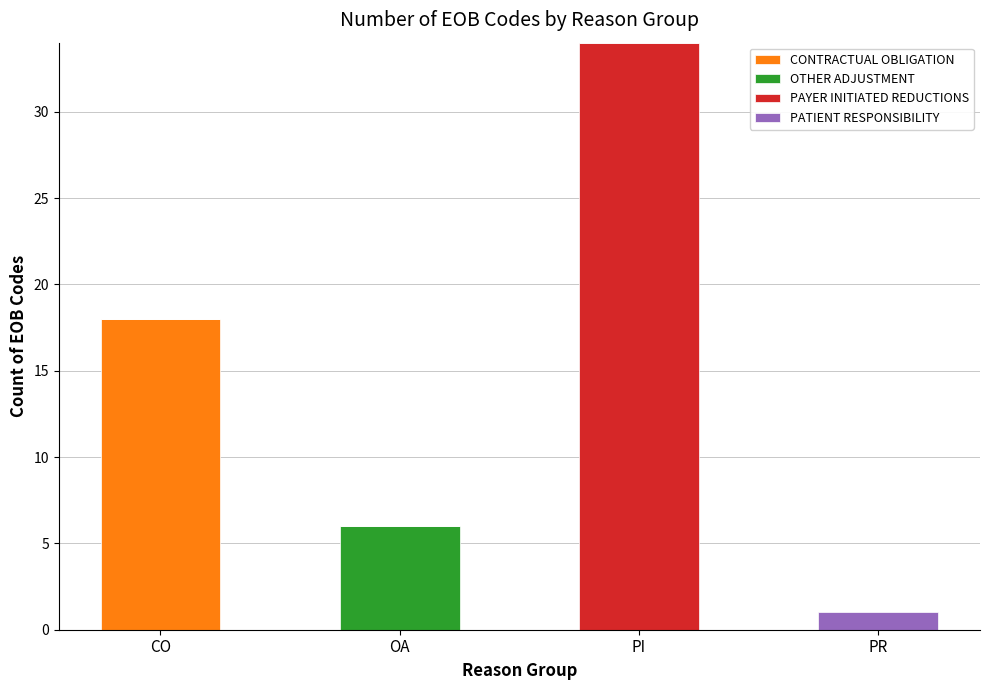

What is the total value across all series at PR?

1